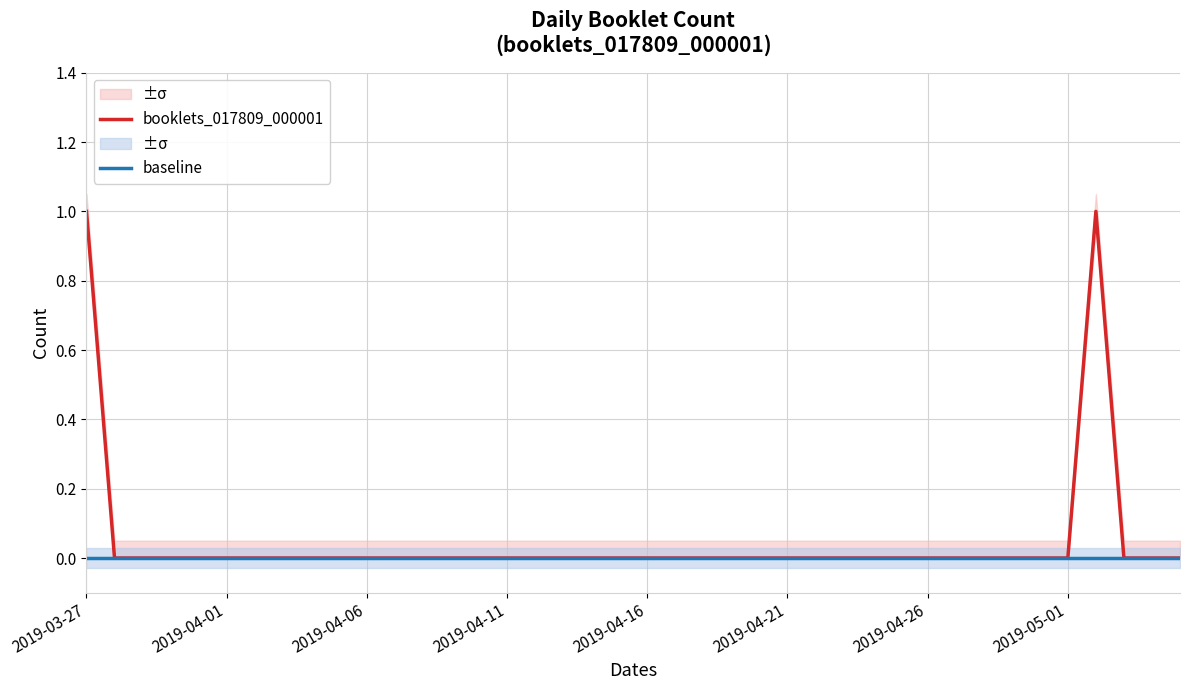

How many lines are shown in the chart?

2